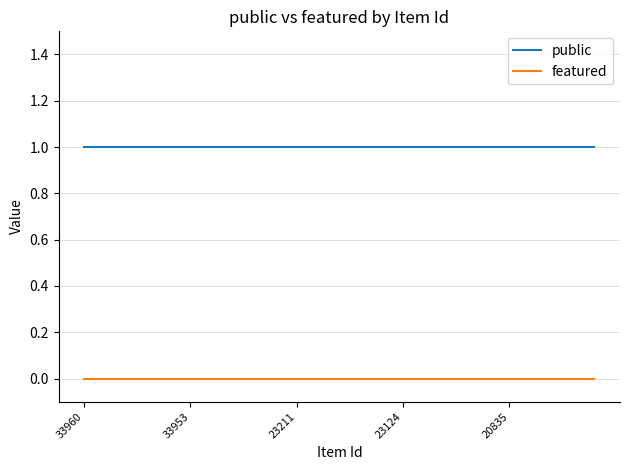

Rank the series by their average value, from lowest to highest.

featured, public